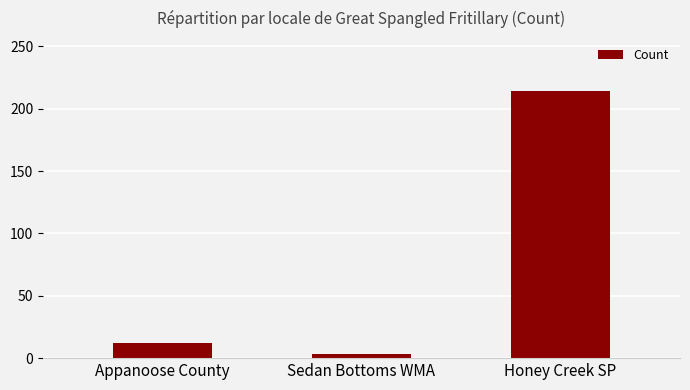

What is the value of the 2nd bar from the left?

3